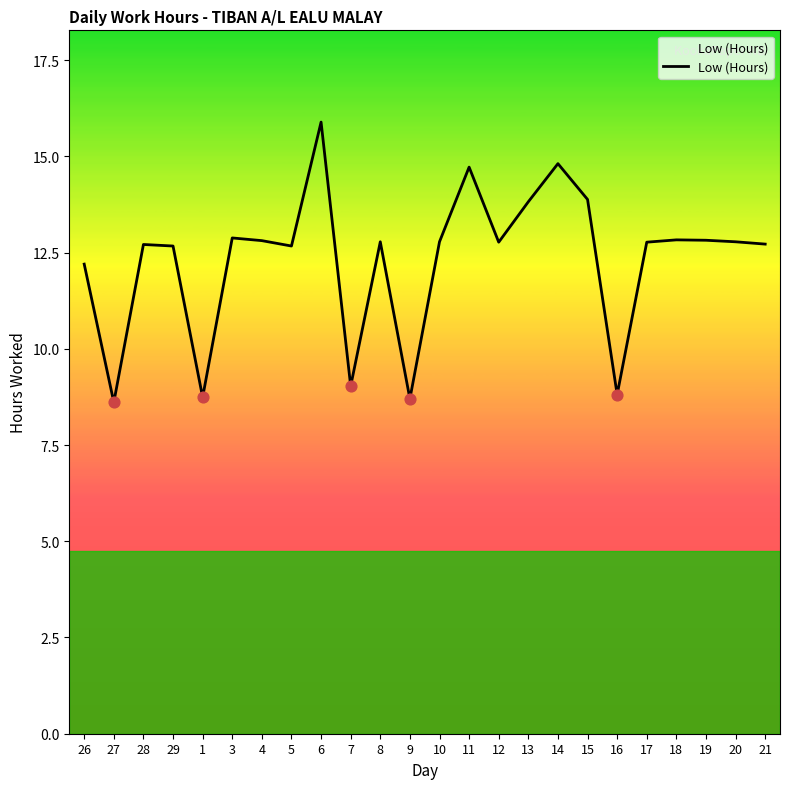

Between 16 and 3, which is larger?

3